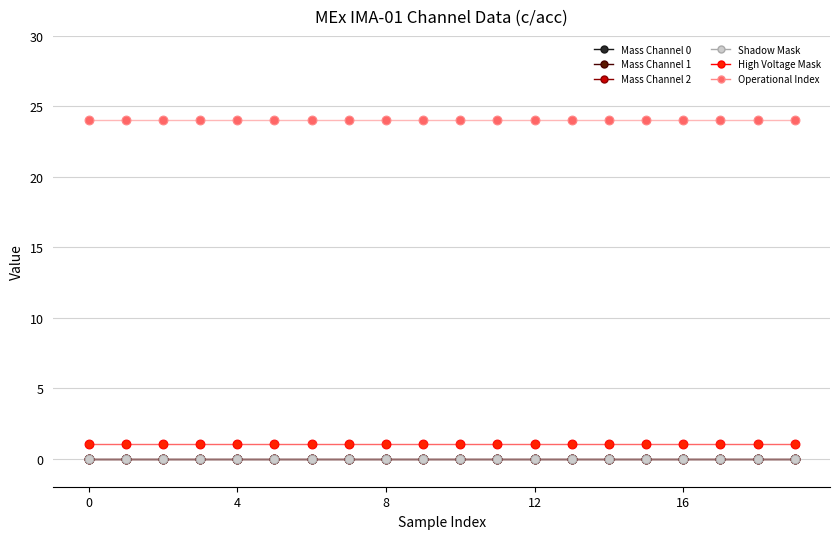

Which series has the largest total across all categories?

Operational Index